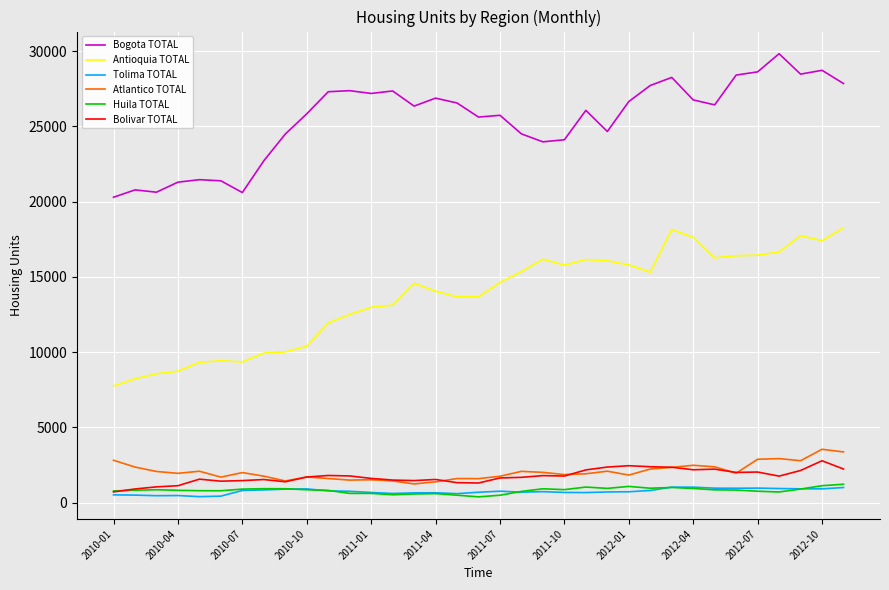

True or false: Antioquia TOTAL and Bogota TOTAL intersect in this chart.

False